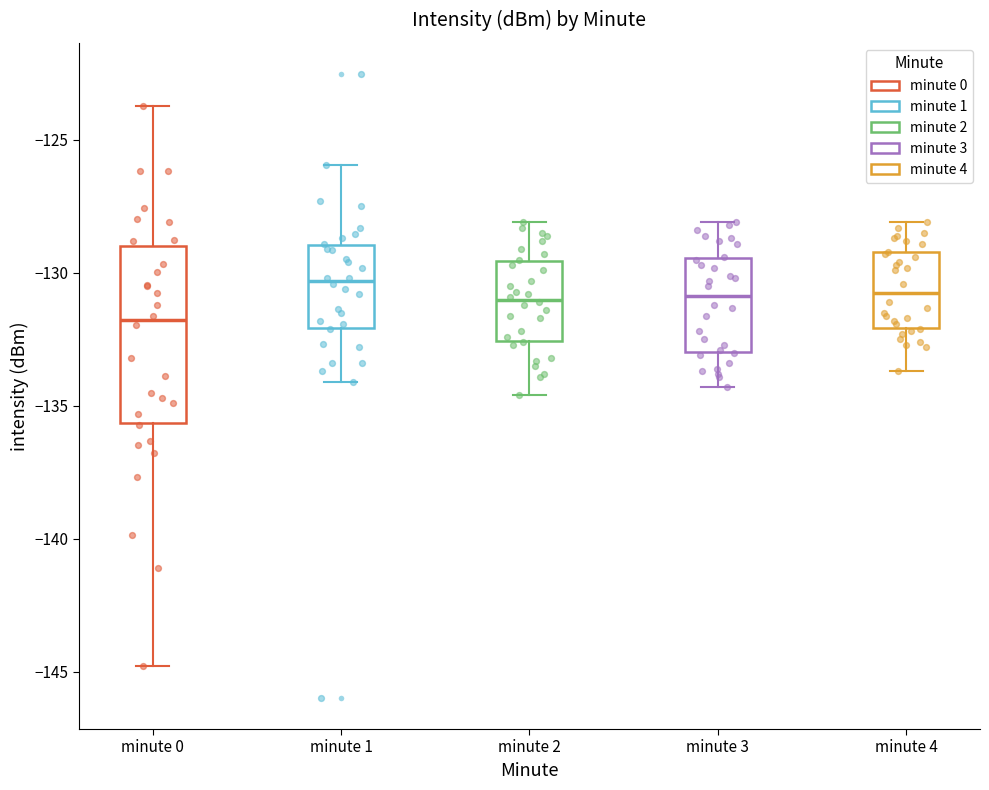

Comparing the boxes themselves (not the whiskers), which one is the tallest?

minute 0